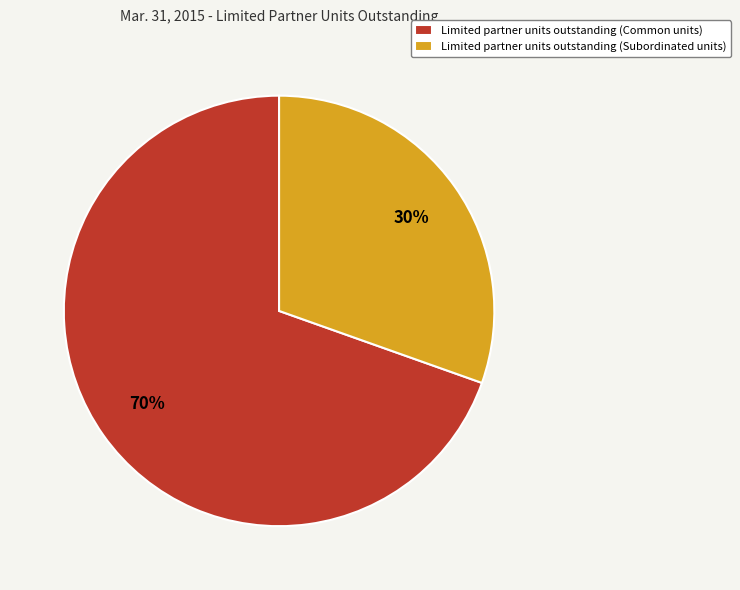

How many segments does this pie chart have?

2